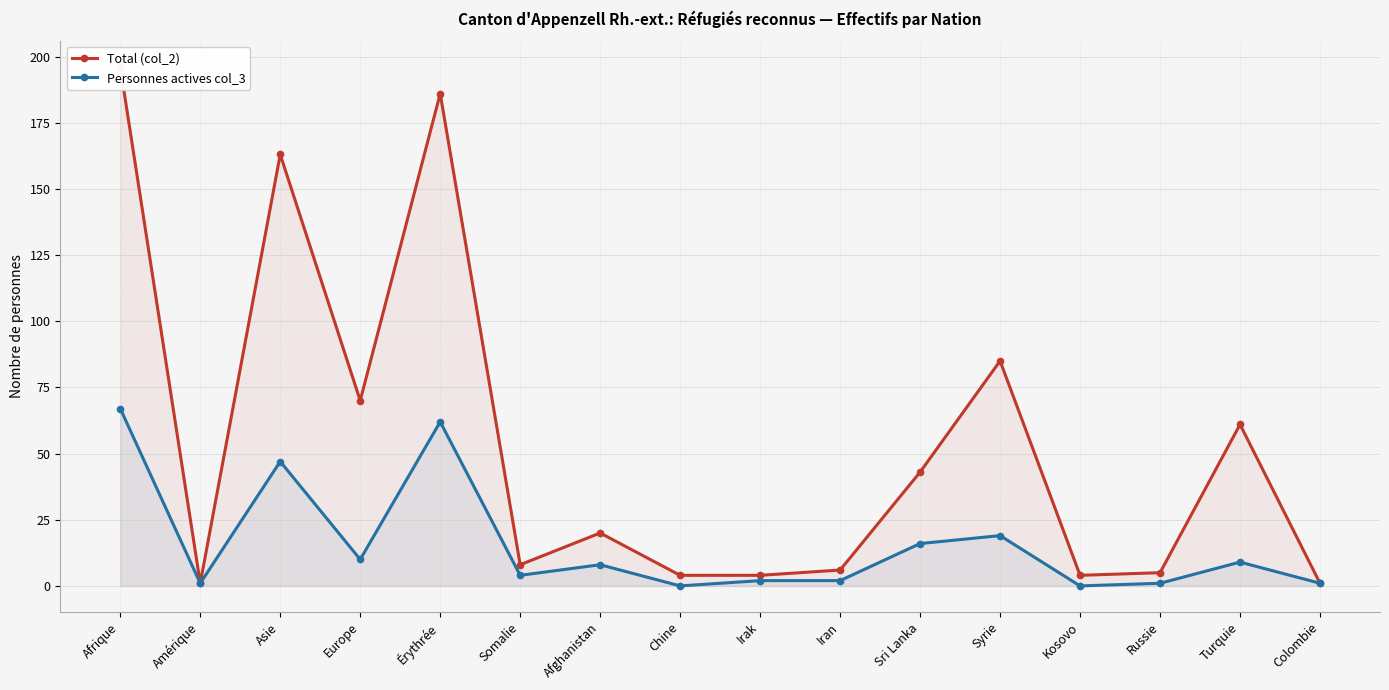

How many series are shown in this chart?

2